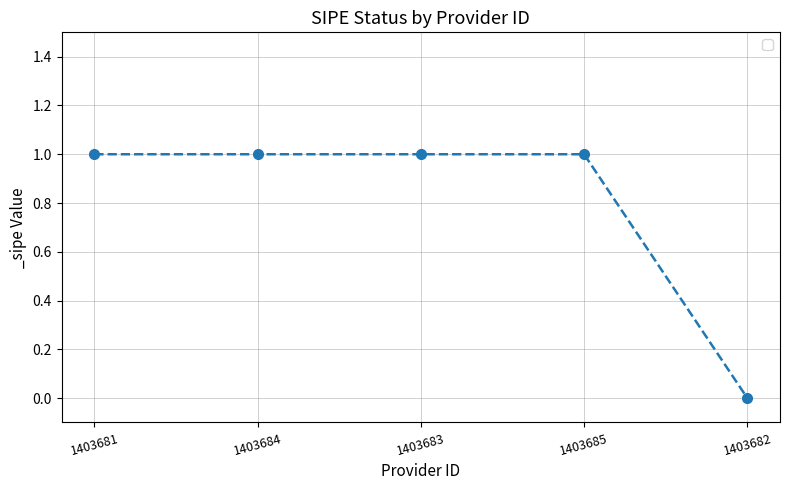

At which category does the chart reach its minimum across all series?

1403682